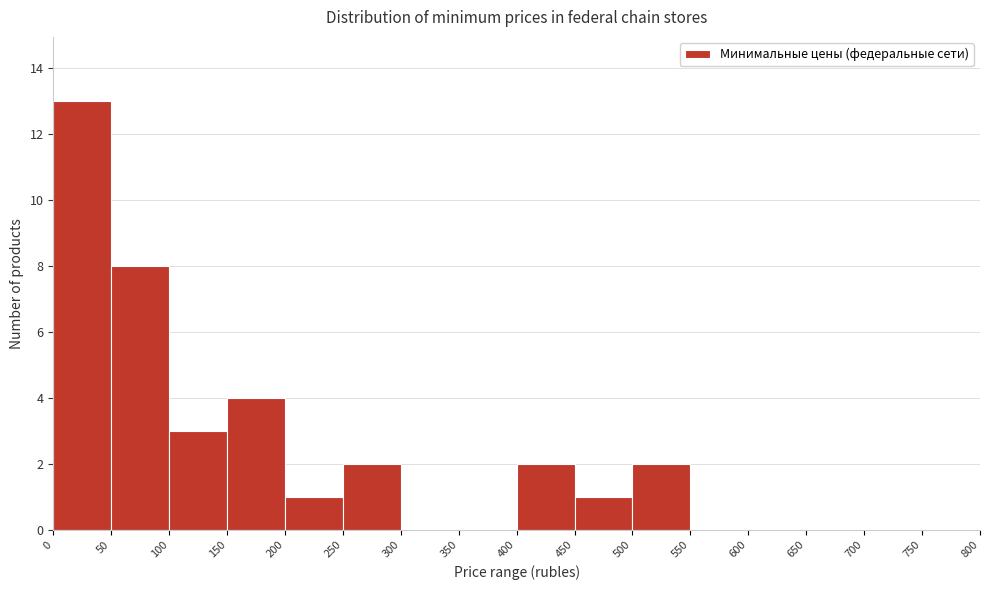

Which range on the x-axis has the tallest bar?

0 to 50